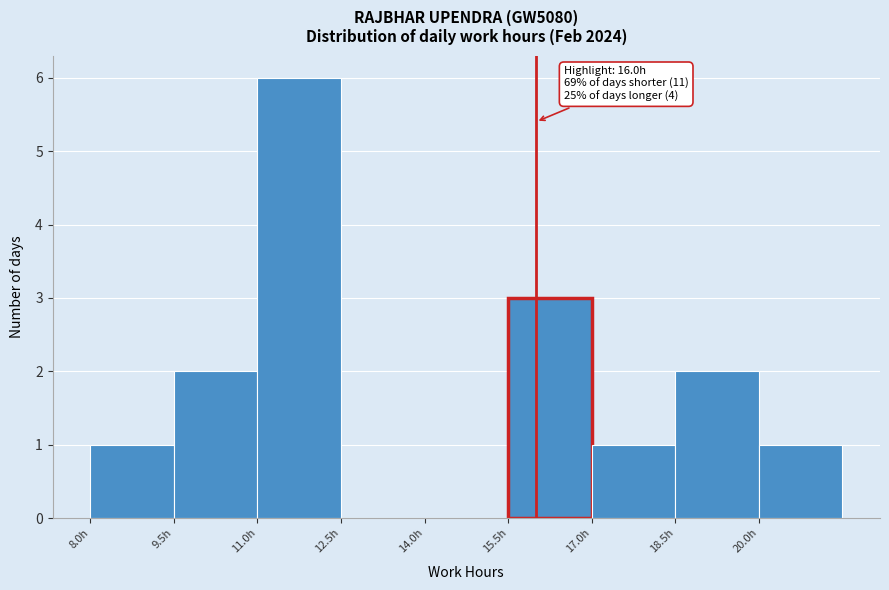

Which range on the x-axis has the tallest bar?

11.0 to 12.5